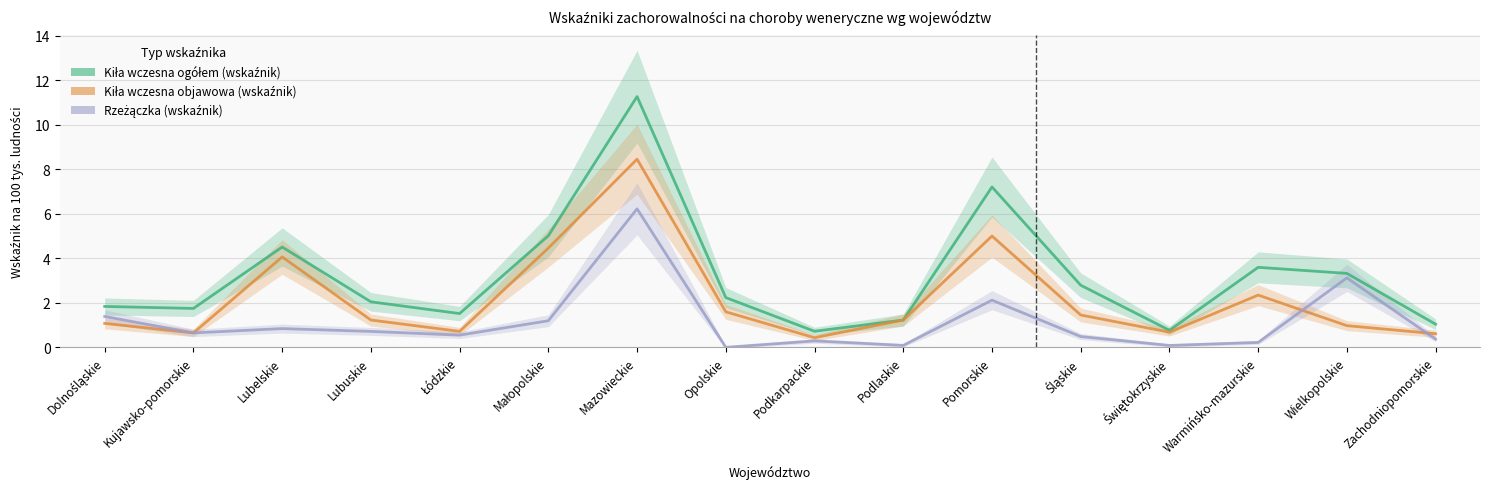

Which series has the widest spread of values?

Kiła wczesna ogółem (wskaźnik)